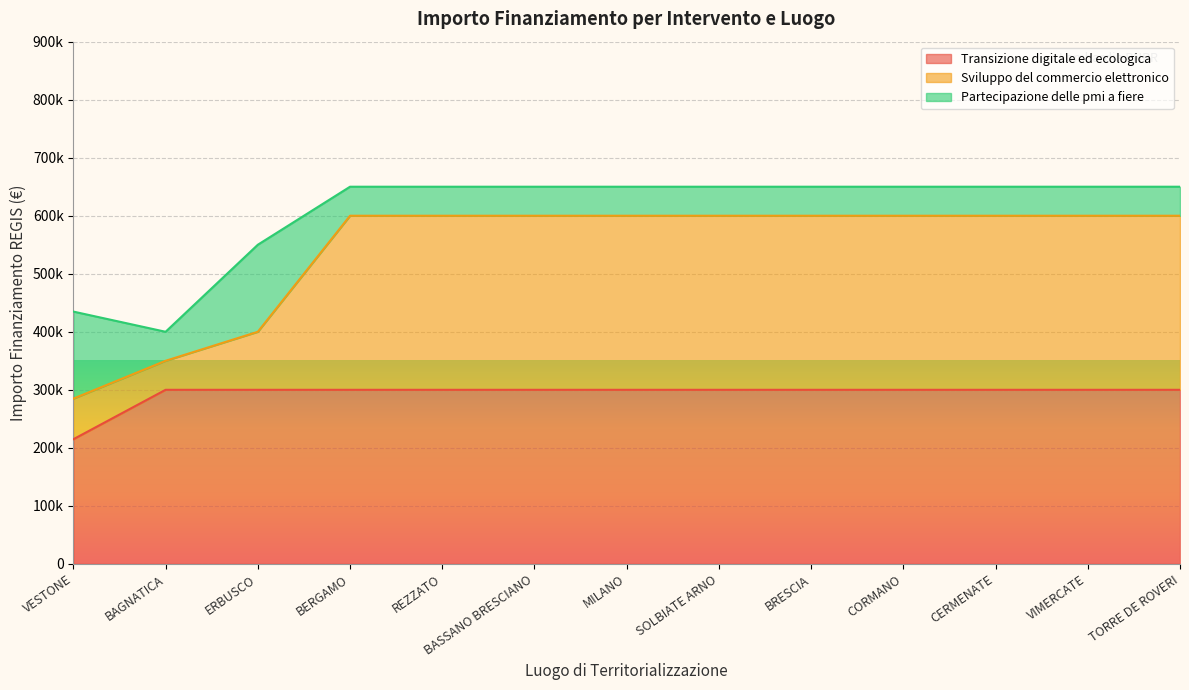

What is the label of the 12th point from the right?

BAGNATICA